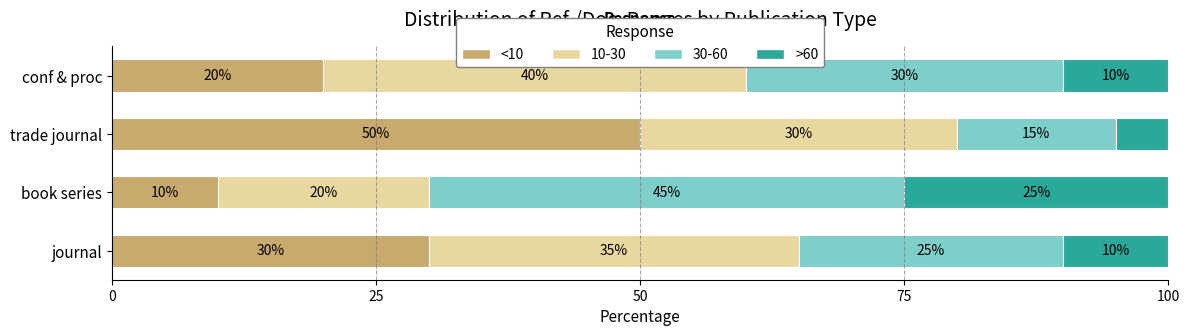

The <10 series shows 9 at journal. True or false?

False